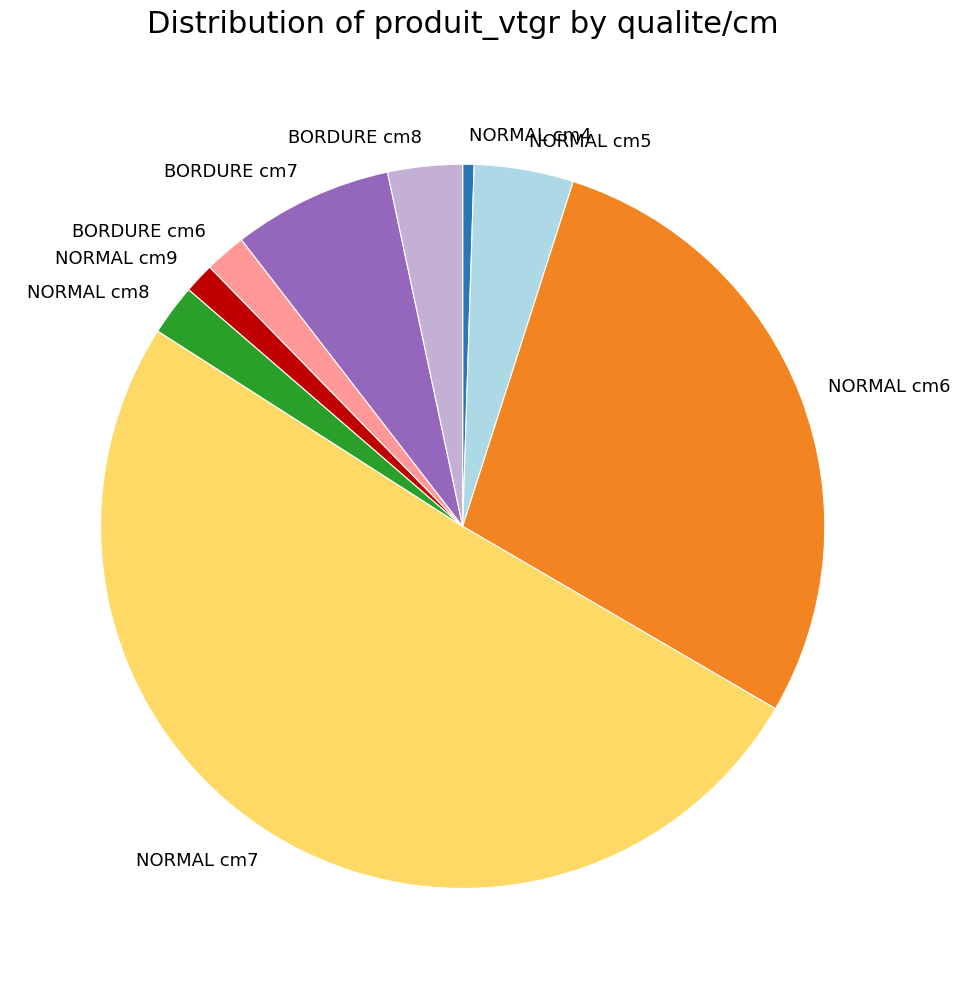

The NORMAL cm6 slice represents 28% of the pie. True or false?

True